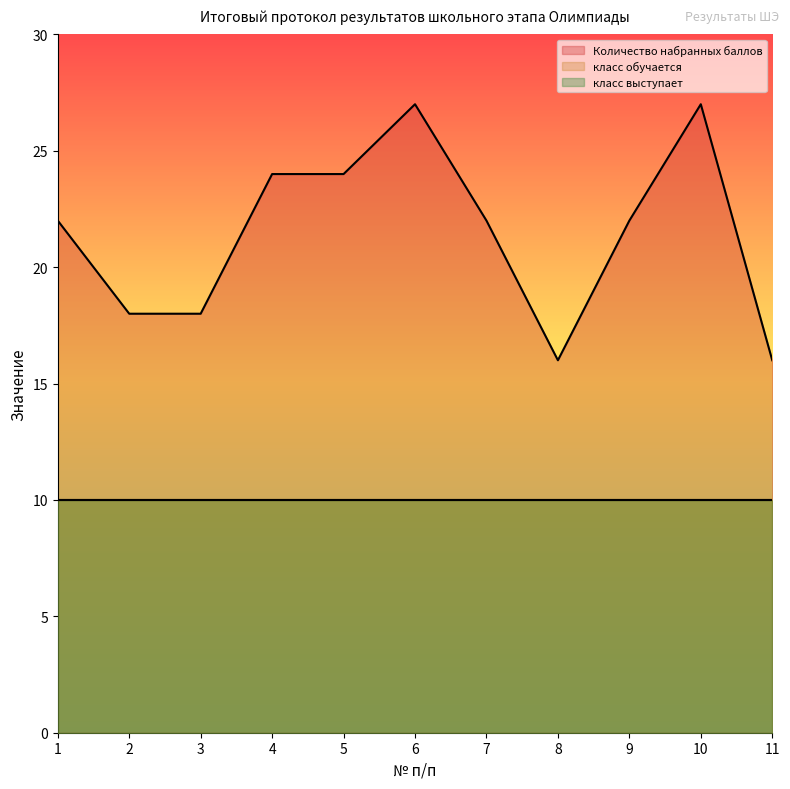

Where is Количество набранных баллов nearest to the value 21?

1